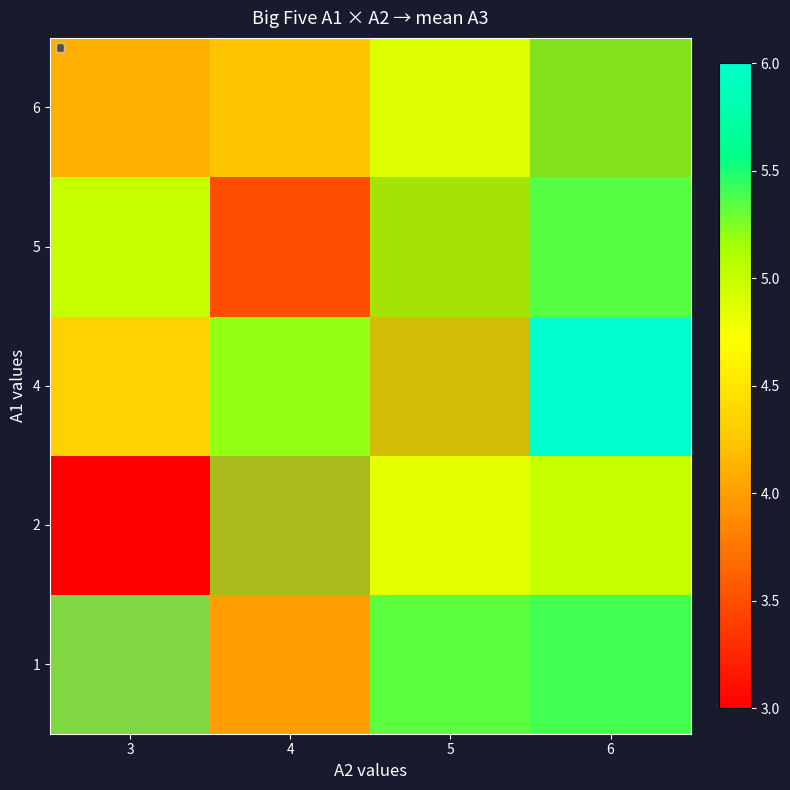

How many data points does each series have?

4